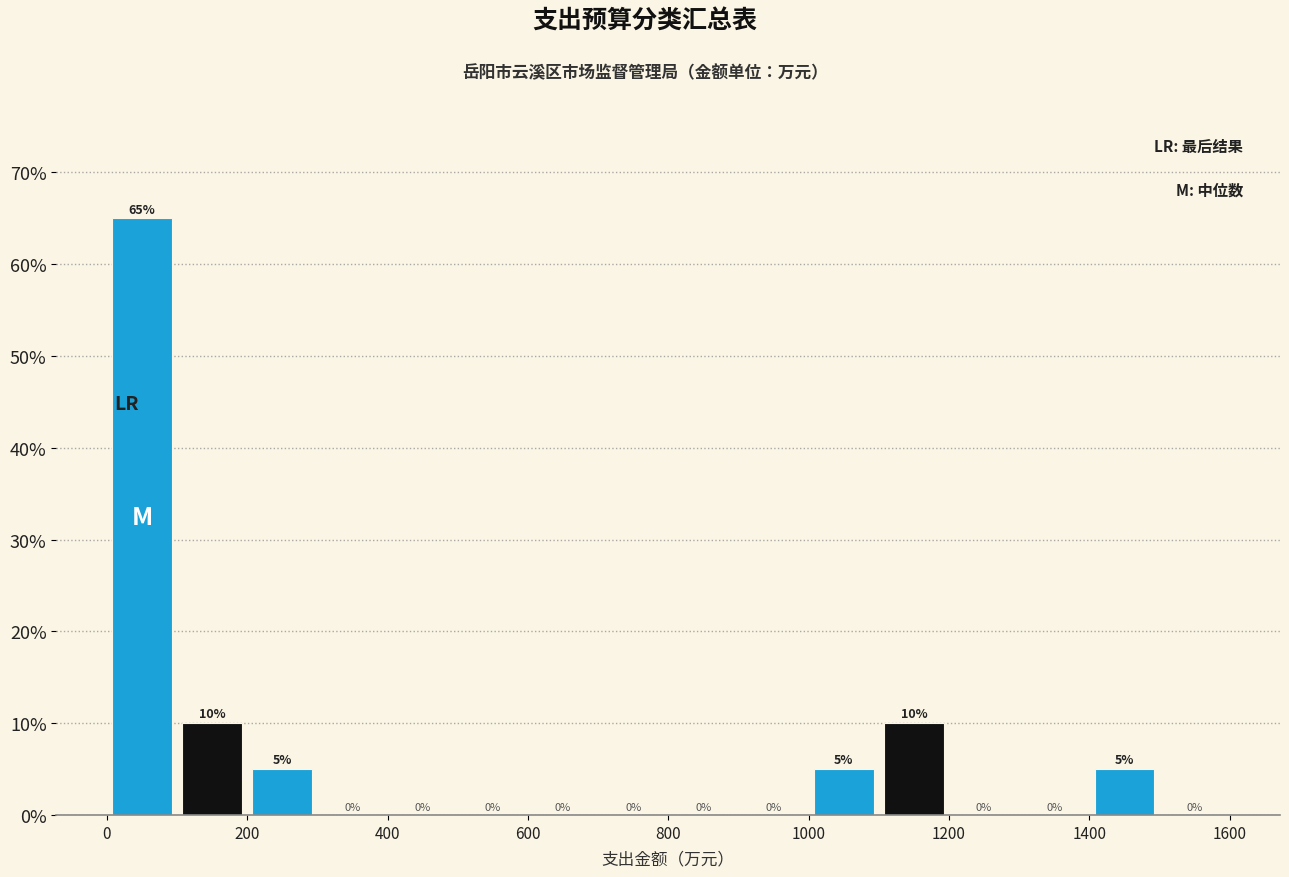

What is the height of the bar covering 1400 to 1500 on the x-axis?

5